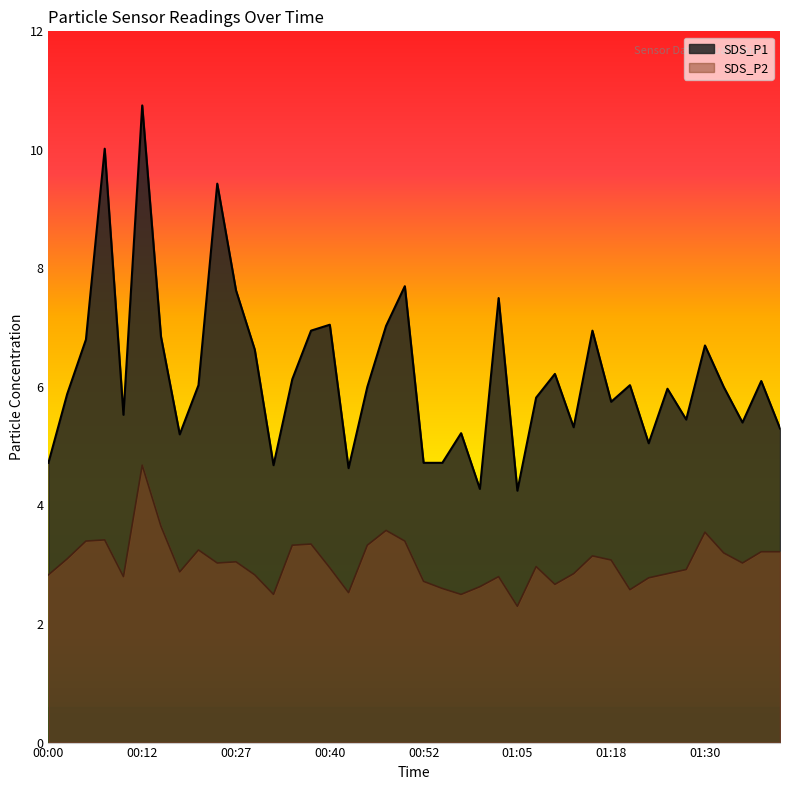

What position from the right is 00:17?

34